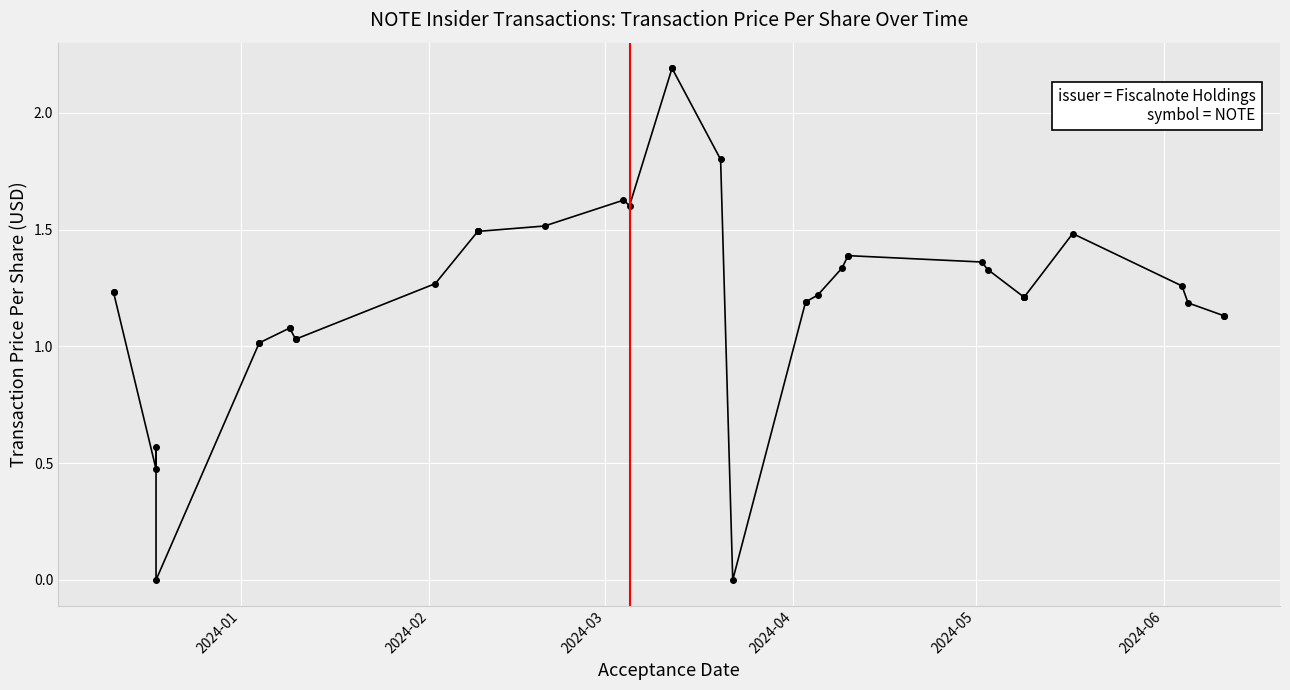

The value at 17 is 2.5. True or false?

False